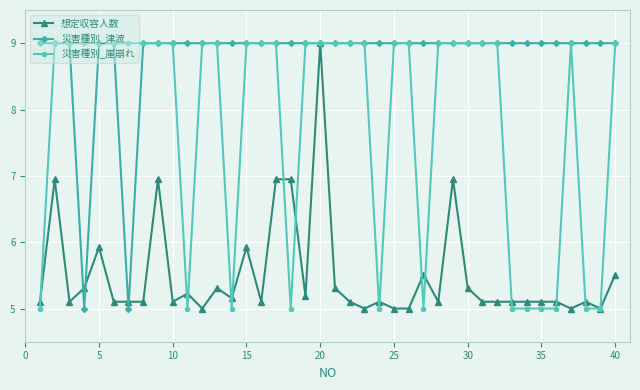

Reading left to right, list all the values displayed in this chart.

想定収容人数: 5.1	6.9	5.1	5.3	5.9	5.1	5.1	5.1	6.9	5.1	5.2	5.0	5.3	5.2	5.9	5.1	6.9	6.9	5.2	9.0	5.3	5.1	5.0	5.1	5.0	5.0	5.5	5.1	6.9	5.3	5.1	5.1	5.1	5.1	5.1	5.1	5.0	5.1	5.0	5.5
災害種別_津波: 9.0	9.0	9.0	5.0	9.0	9.0	5.0	9.0	9.0	9.0	9.0	9.0	9.0	9.0	9.0	9.0	9.0	9.0	9.0	9.0	9.0	9.0	9.0	9.0	9.0	9.0	9.0	9.0	9.0	9.0	9.0	9.0	9.0	9.0	9.0	9.0	9.0	9.0	9.0	9.0
災害種別_崖崩れ: 5.0	9.0	9.0	9.0	9.0	9.0	9.0	9.0	9.0	9.0	5.0	9.0	9.0	5.0	9.0	9.0	9.0	5.0	9.0	9.0	9.0	9.0	9.0	5.0	9.0	9.0	5.0	9.0	9.0	9.0	9.0	9.0	5.0	5.0	5.0	5.0	9.0	5.0	5.0	9.0